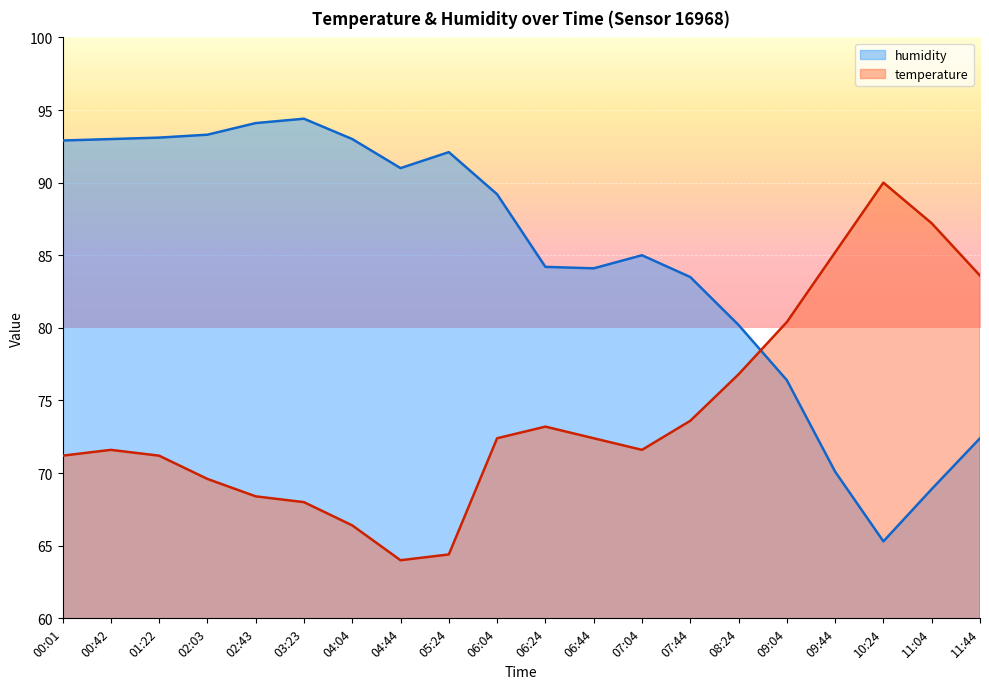

What is the label of the 5th point from the right?

09:04